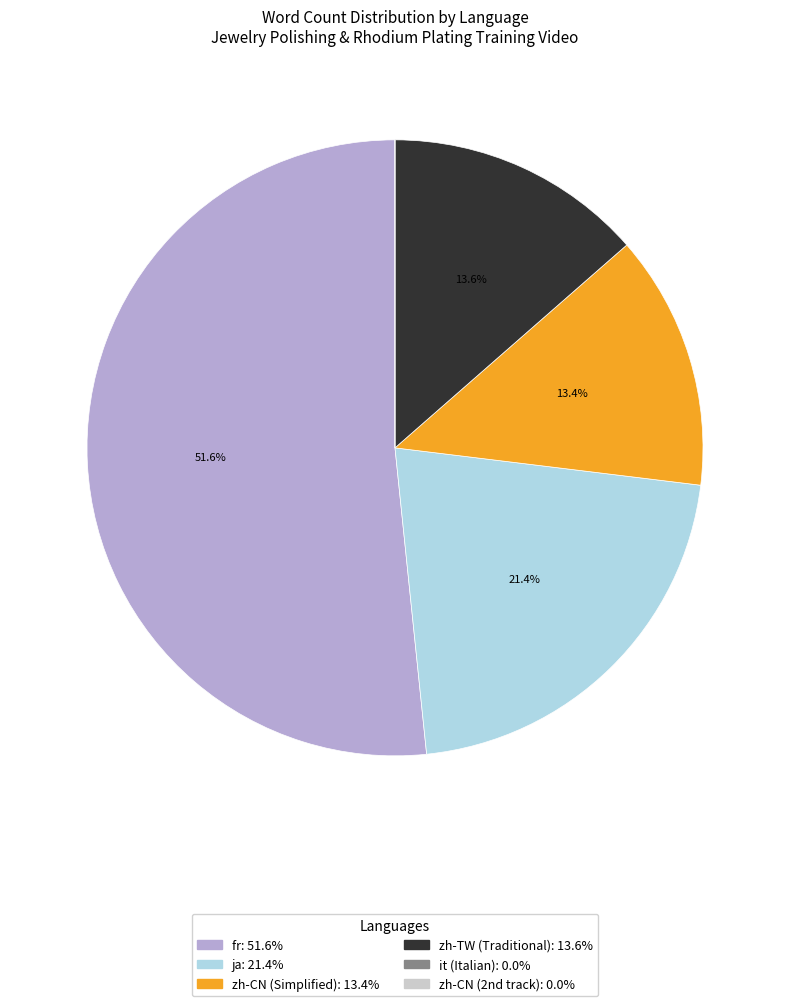

Is there any slice that represents more than half of the pie?

Yes